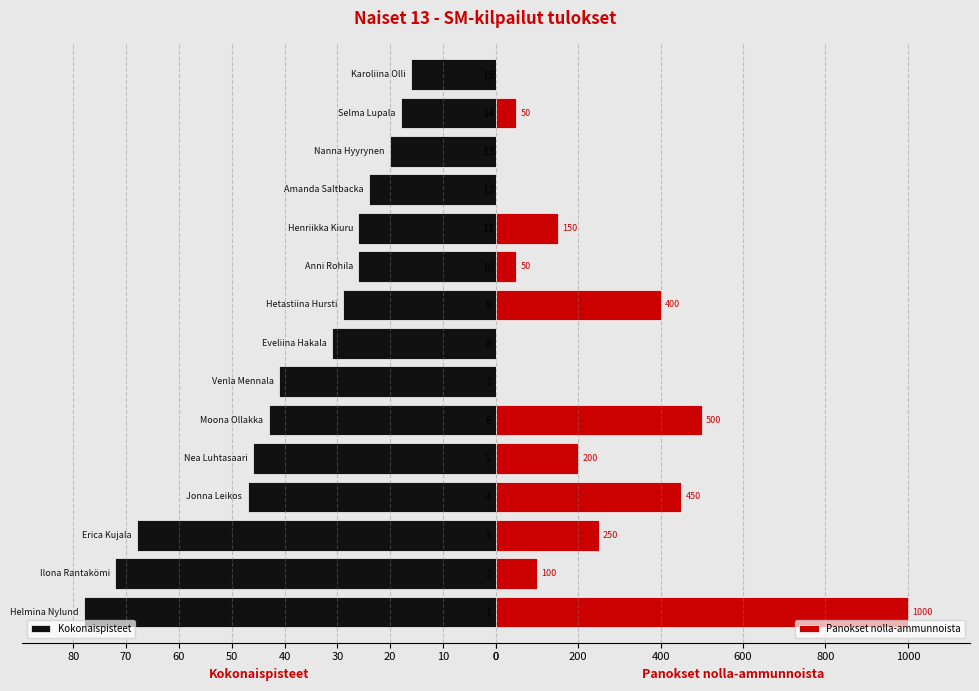

What is the maximum value for Kokonaispisteet?

78